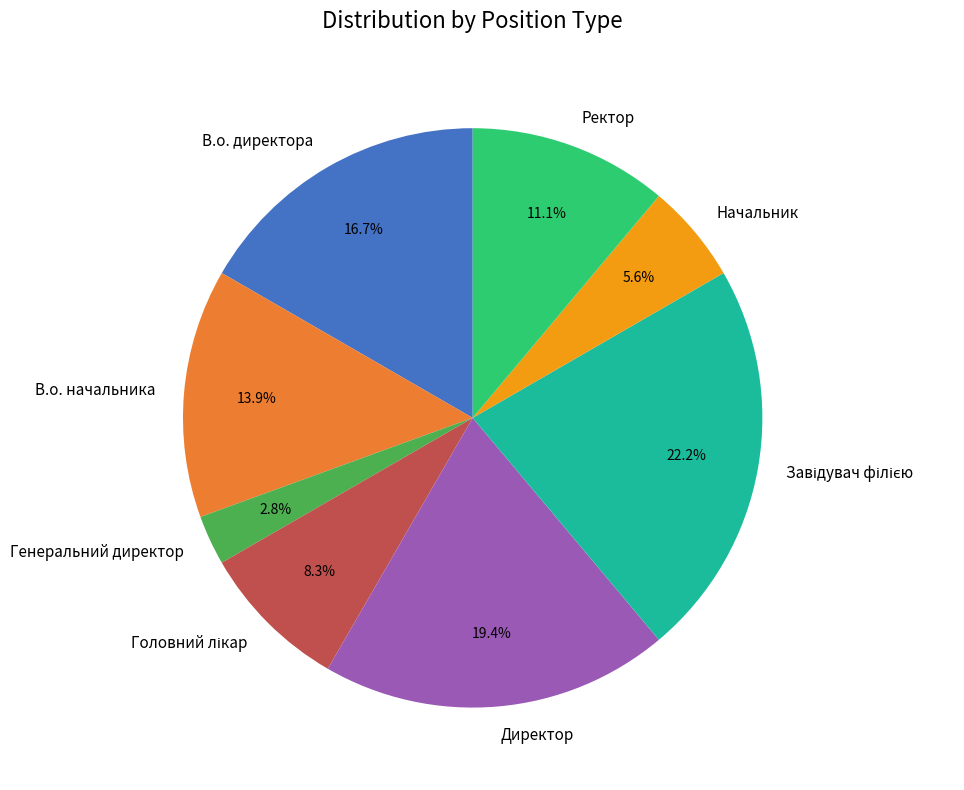

Count the number of slices in the pie.

8